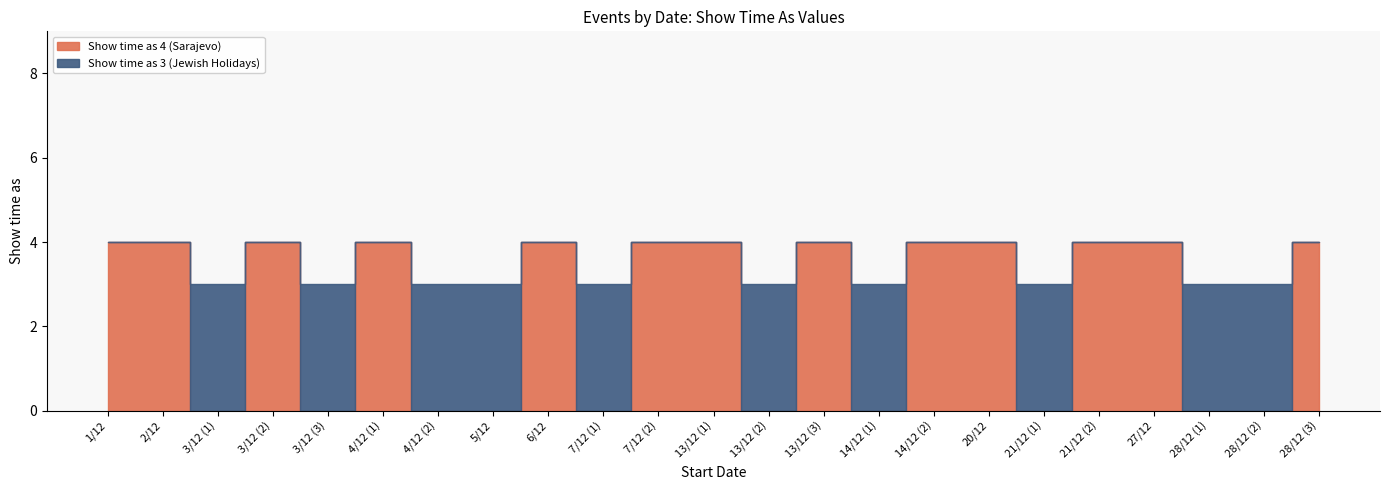

Is the value of Show time as 4 (Sarajevo) at 28/12 (2) greater than the value of Show time as 3 (Jewish Holidays) at 3/12 (2)?

No